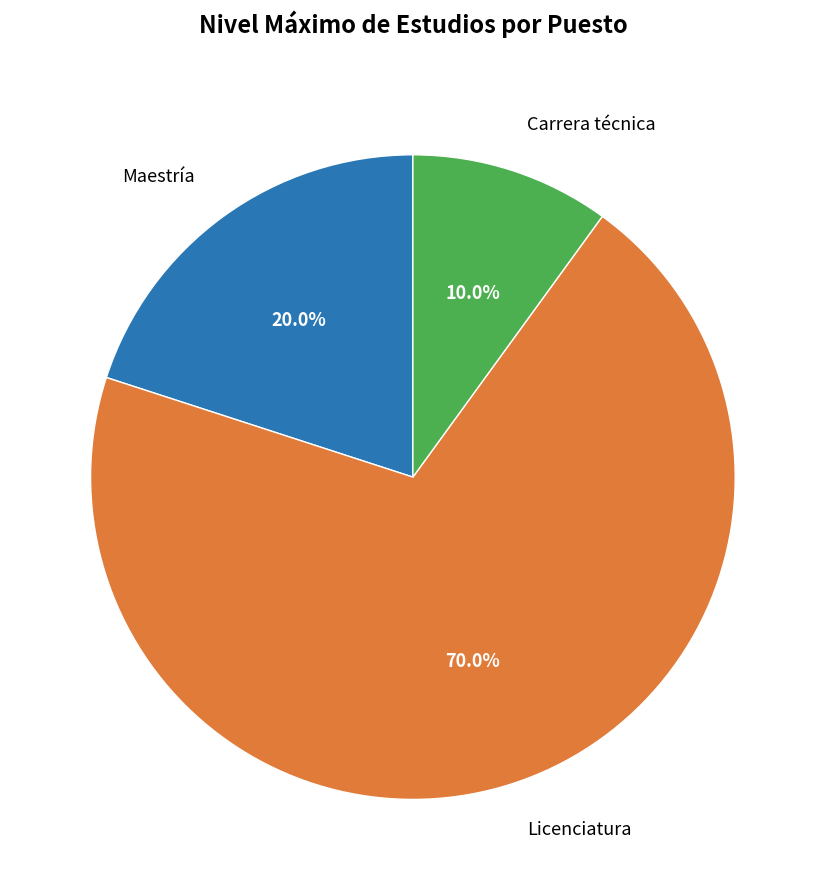

What is the largest slice in the pie chart?

Licenciatura